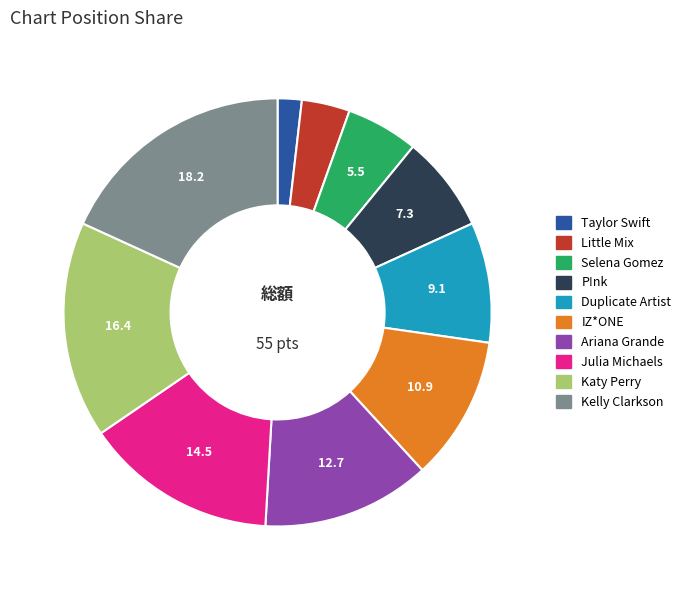

Is the sum of Katy Perry and Julia Michaels greater than half?

No